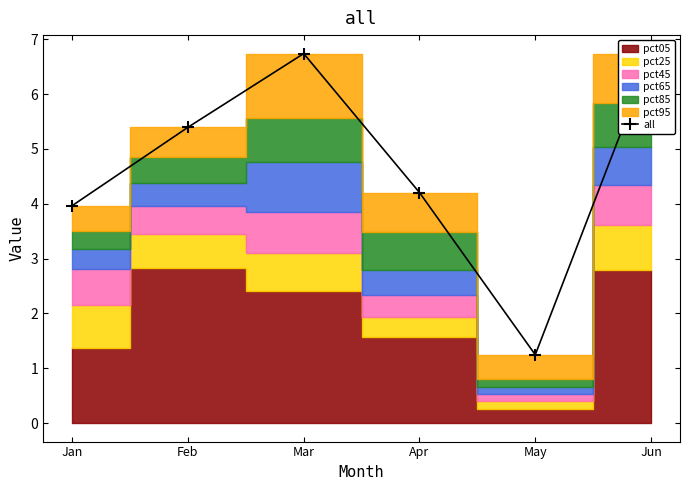

What is the value of the 5th point from the left?

1.2